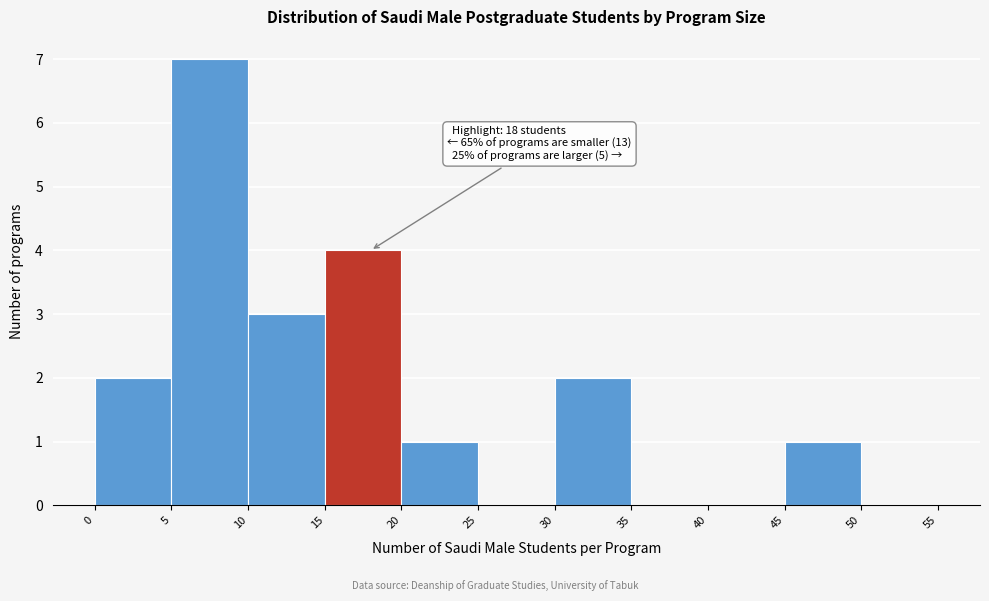

Which range on the x-axis has the tallest bar?

5 to 10